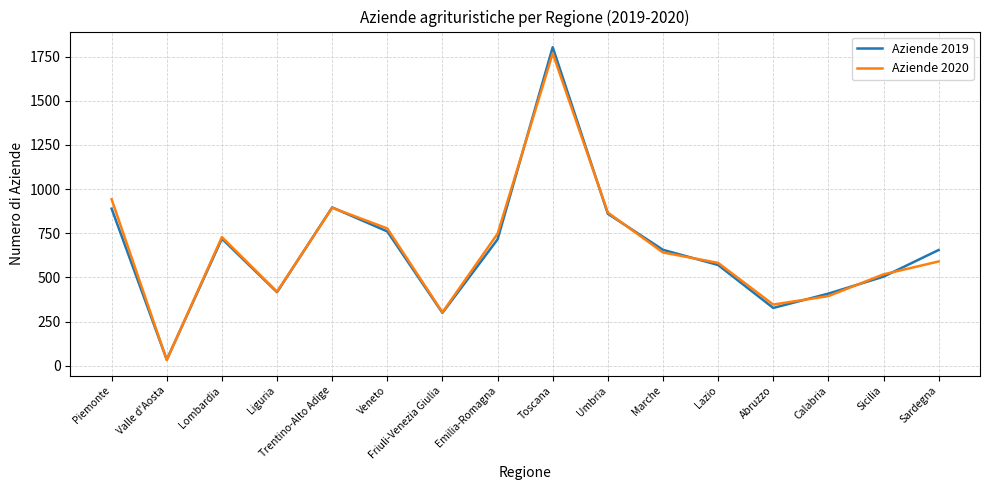

How many values in the Aziende 2019 series are below 656?

8